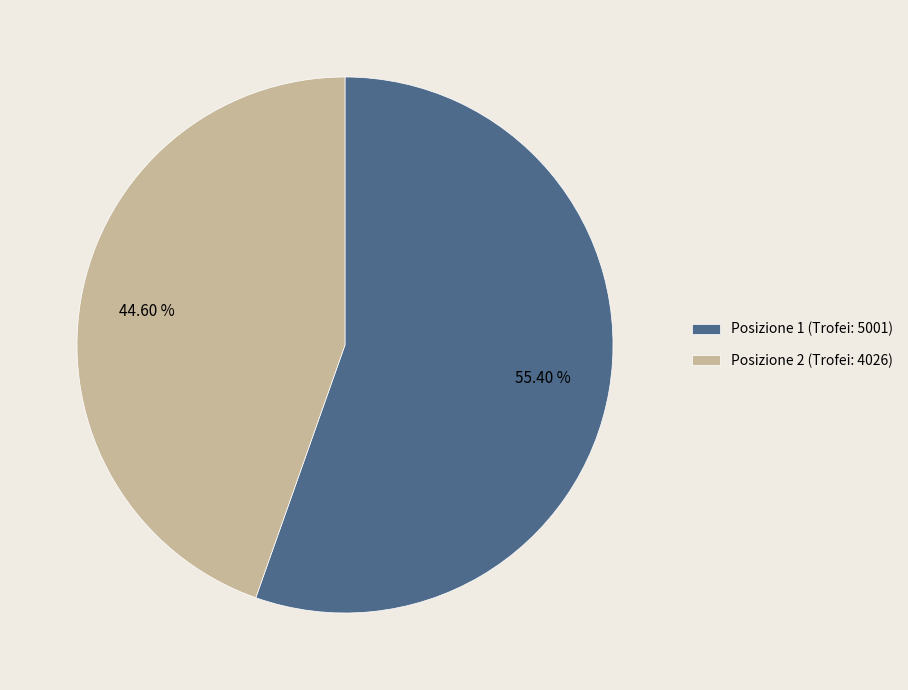

Approximately how many times larger is the value at Posizione 1 (Trofei: 5001) compared to Posizione 2 (Trofei: 4026)?

1.2